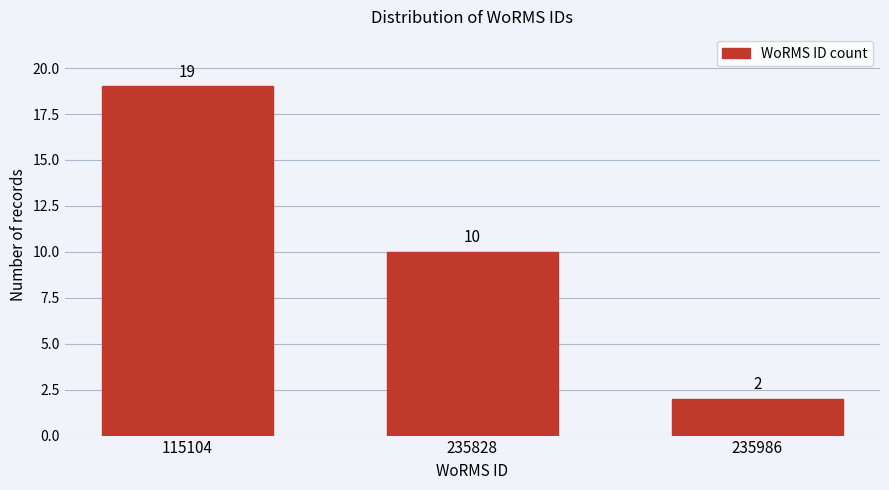

Reading right to left, extract all data points from this chart.

235986=2	235828=10	115104=19